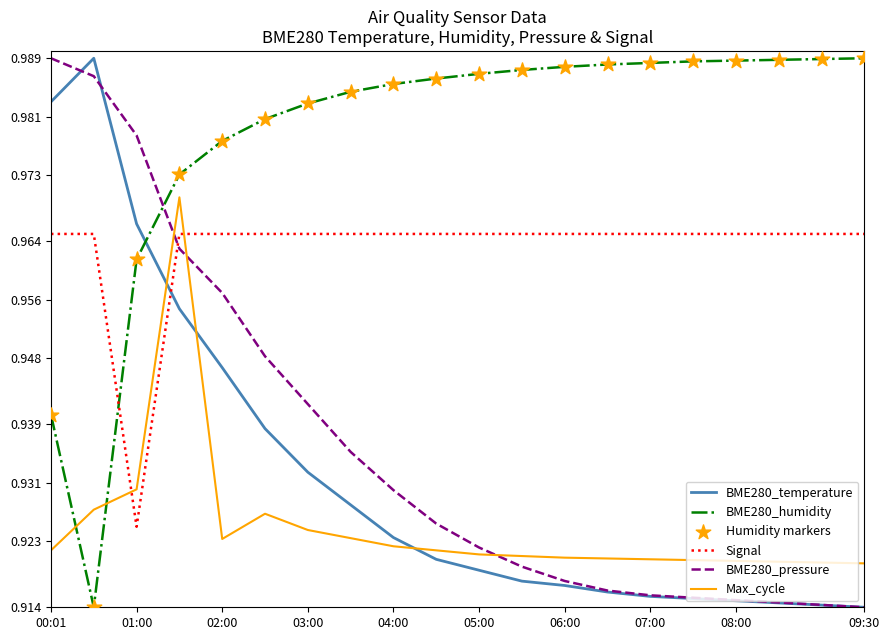

Which series has the largest total across all categories?

BME280_humidity